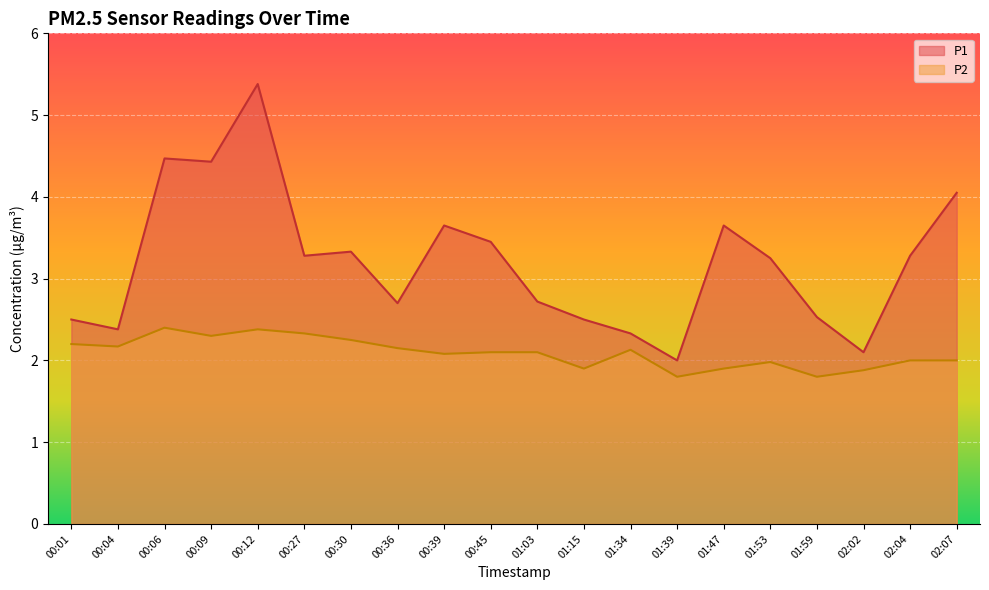

Is it true that P1 equals 3.2 at 01:53?

True